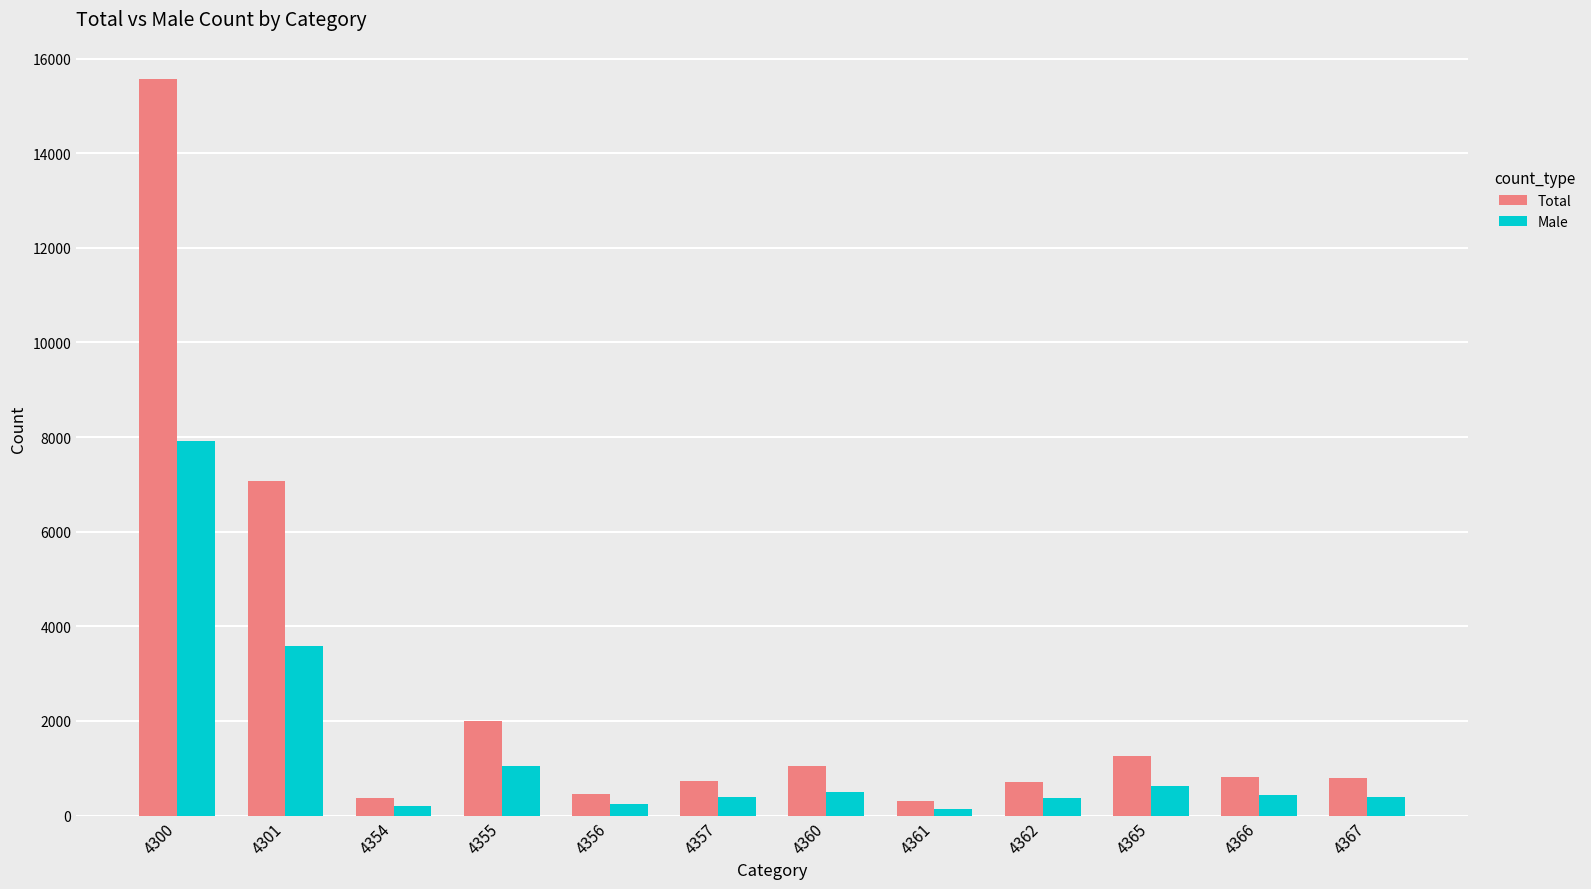

The value of Male at 4362 is 369. True or false?

True